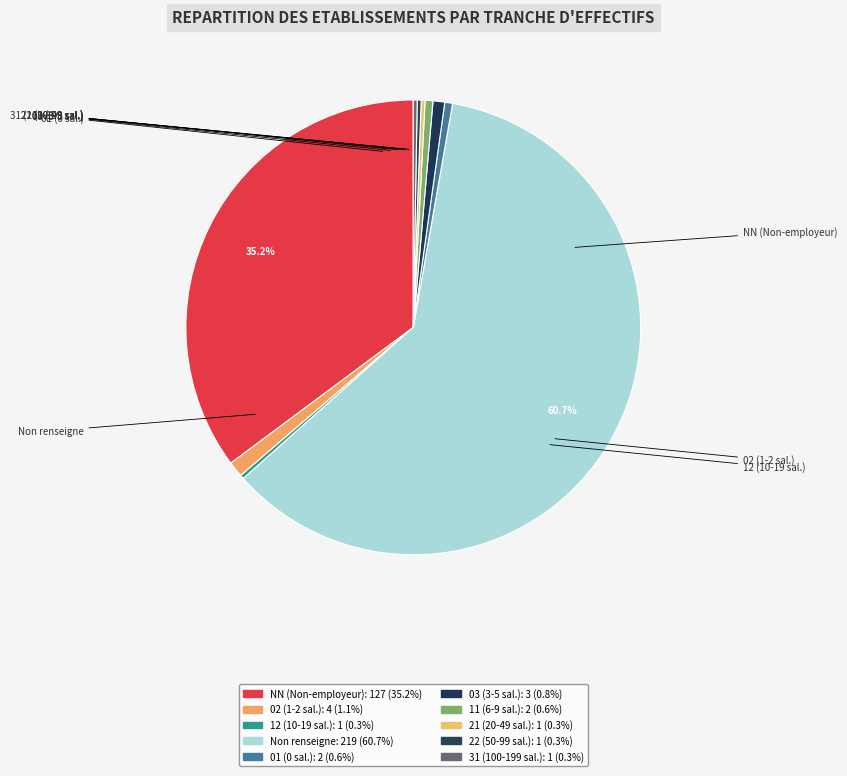

To the nearest percent, what is the average slice percentage?

10%